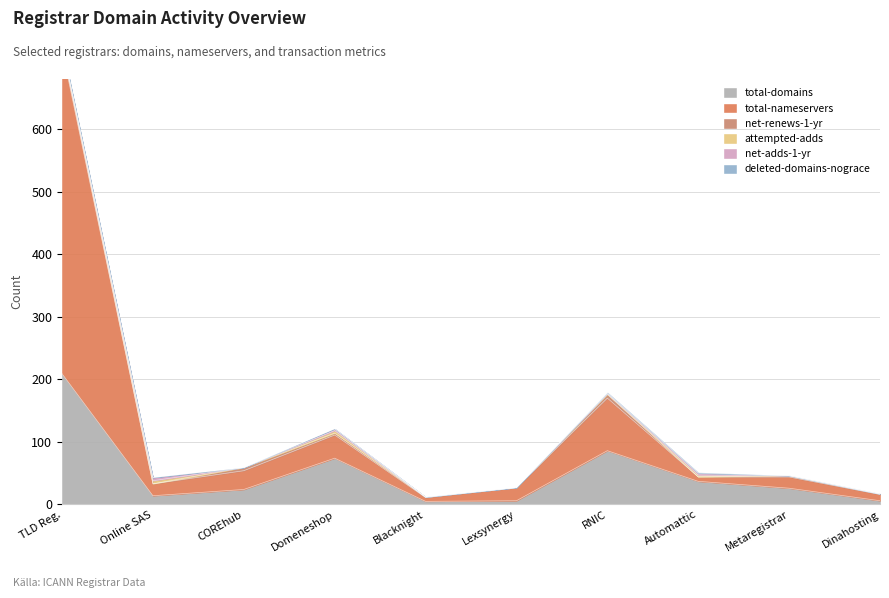

How many attempted-adds values are between 0 and 3?

8